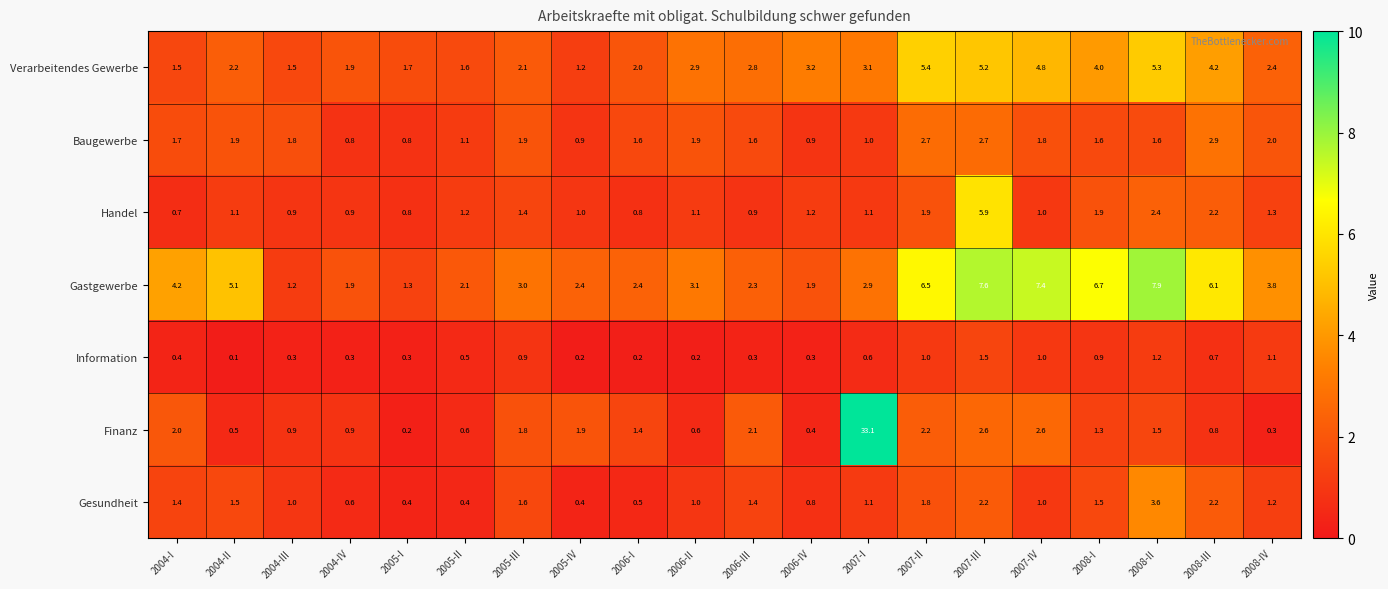

What is the total value across all series at 2008-I?

17.9